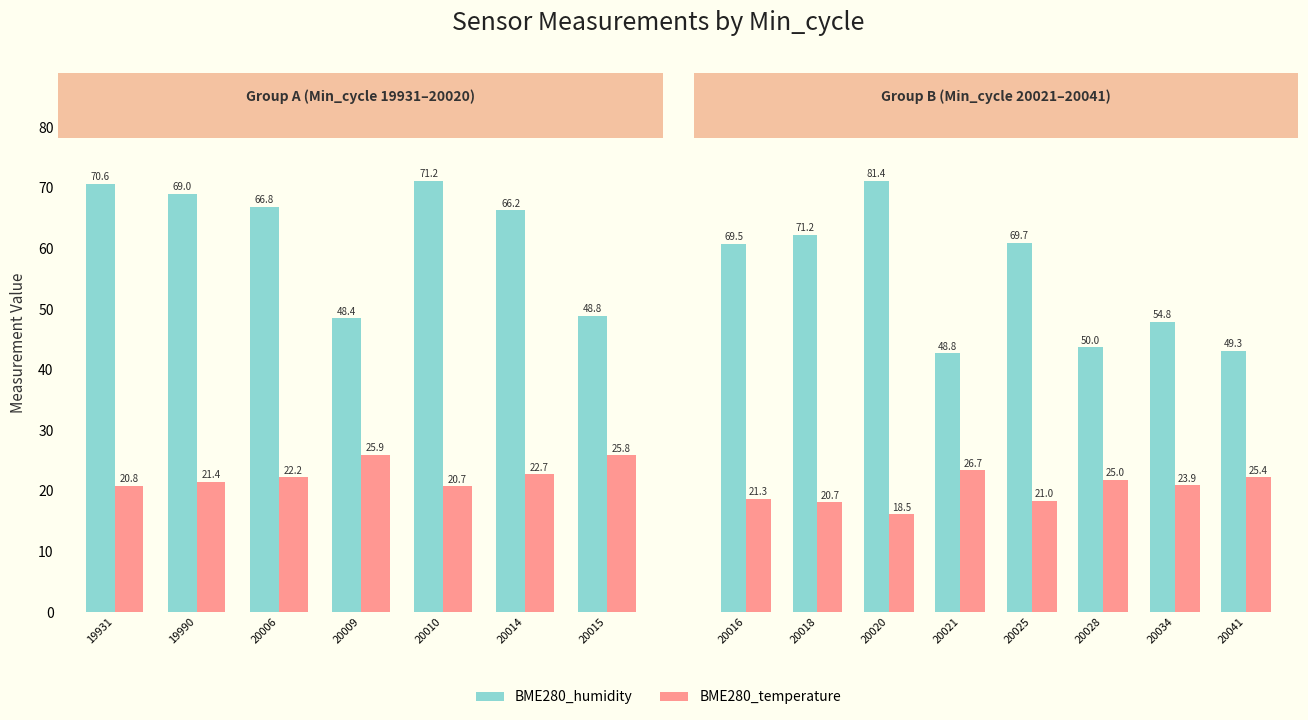

Are the bars horizontal?

No